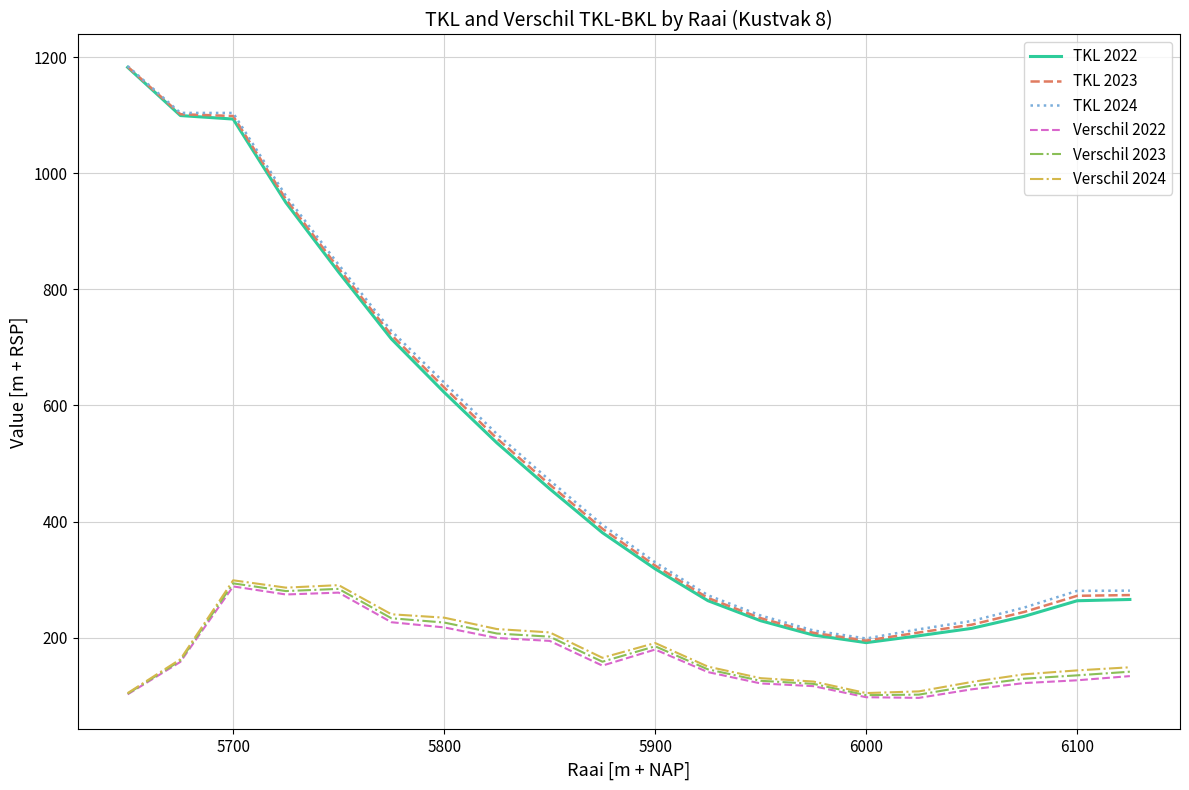

Which series has the widest spread of values?

TKL 2022